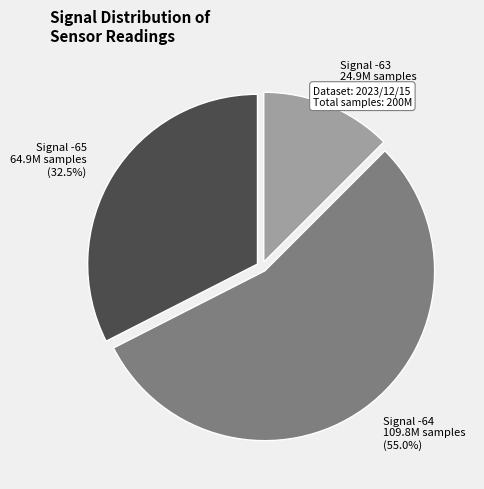

Does any single category account for the majority?

Yes